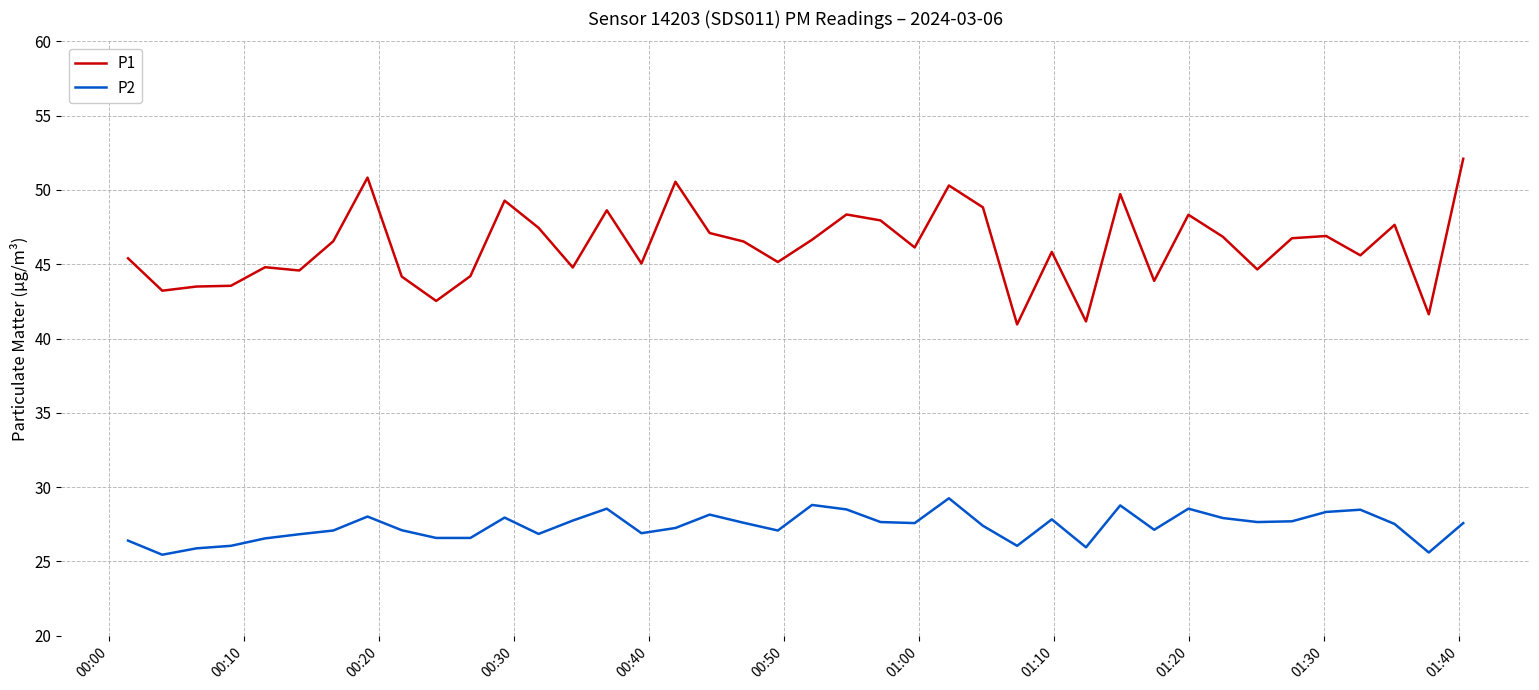

What is the difference between the maximum and minimum values in the P2 series?

3.8